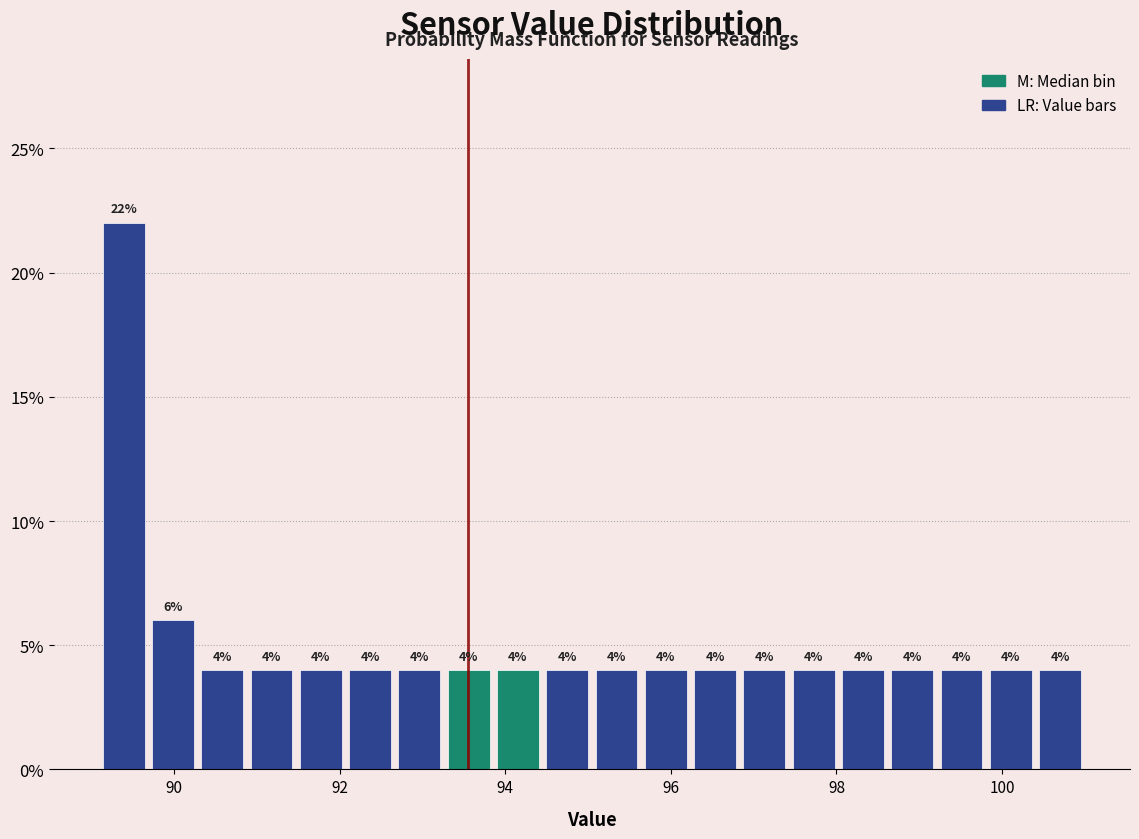

Read against the x-axis, roughly where is the centre of the tallest bar?

89.4